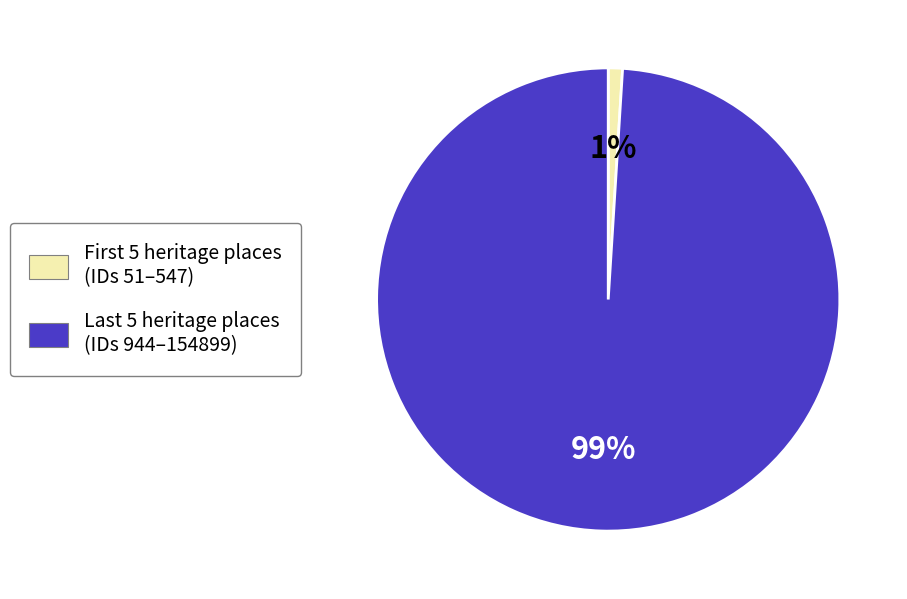

Is there a majority slice in this chart?

Yes